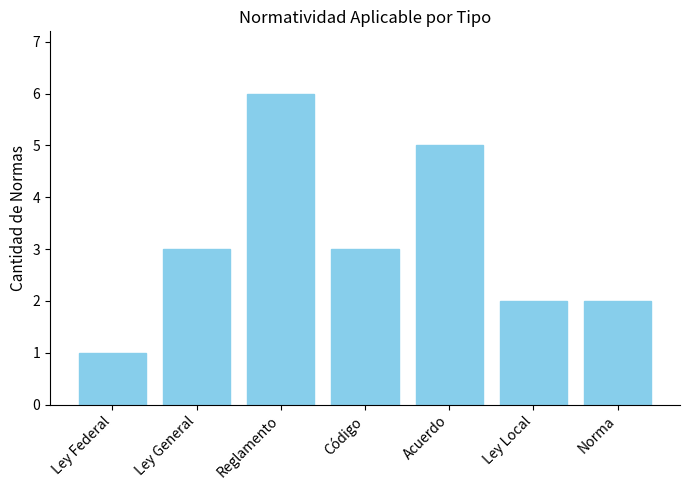

Reading left to right, list all the values displayed in this chart.

1	3	6	3	5	2	2